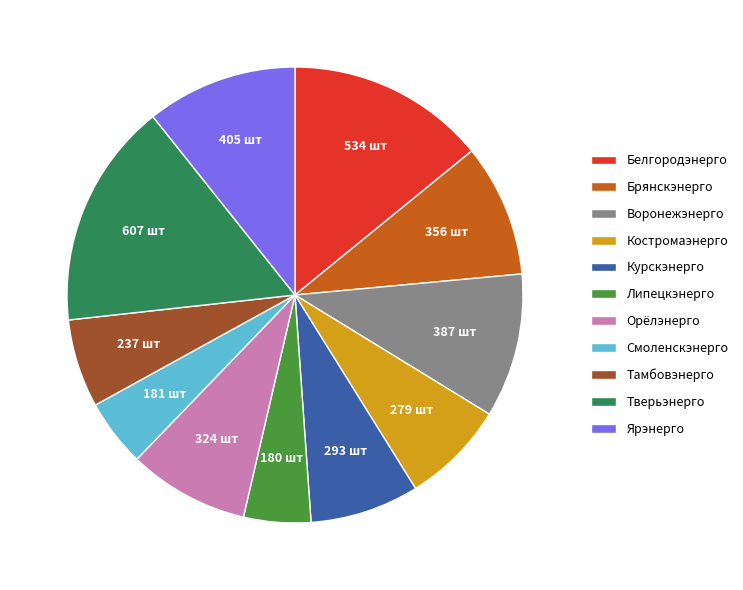

Which has a higher value, Курскэнерго or Тверьэнерго?

Тверьэнерго